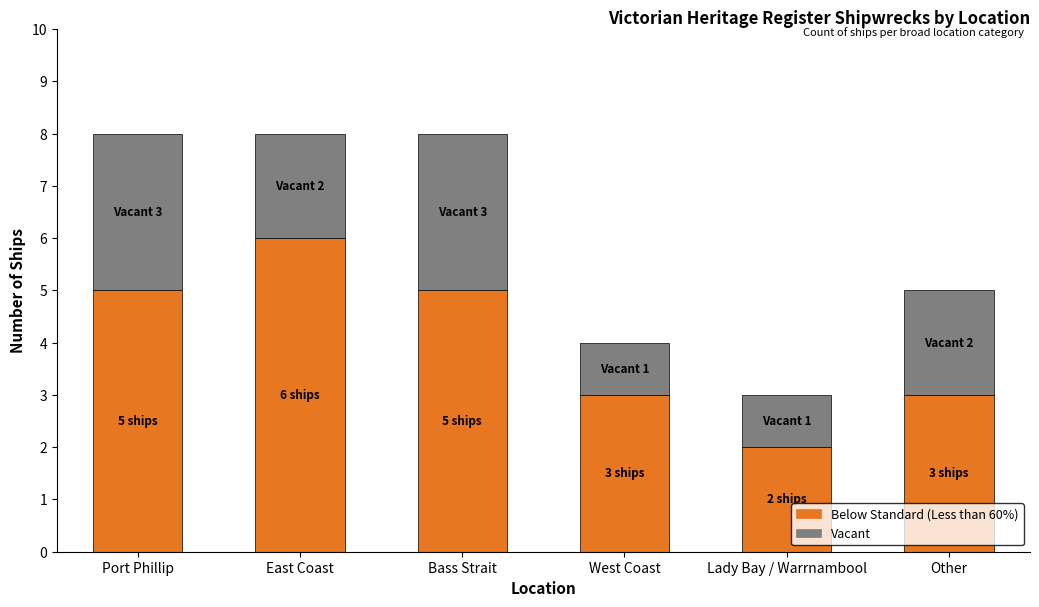

What is the total value across all series at East Coast?

8